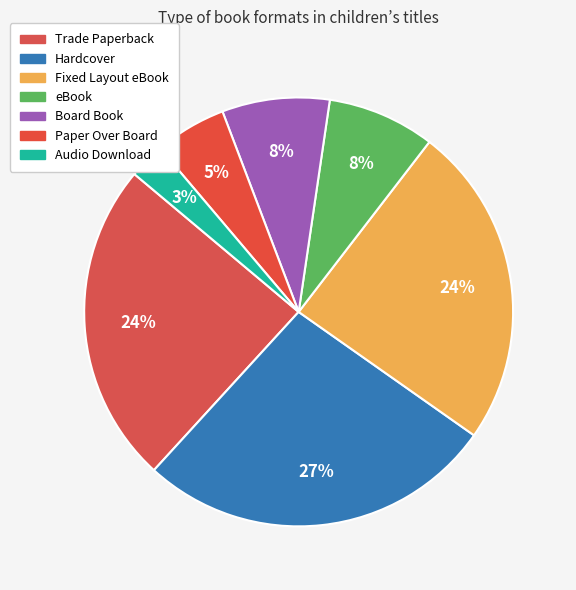

To the nearest percent, what portion does Board Book represent?

8%